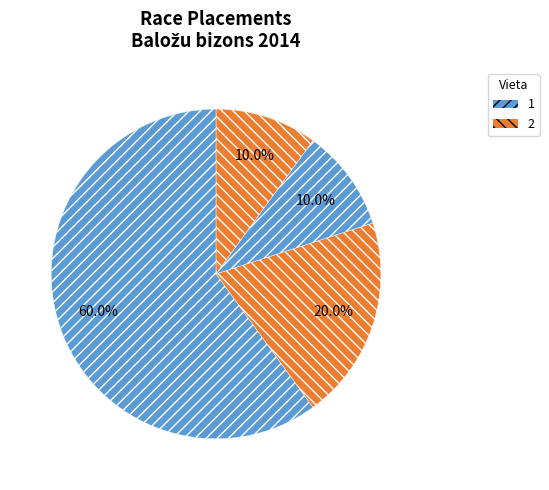

Rank the categories by value from highest to lowest.

Vieta 1, Vieta 2, Vieta 3, Vieta 4